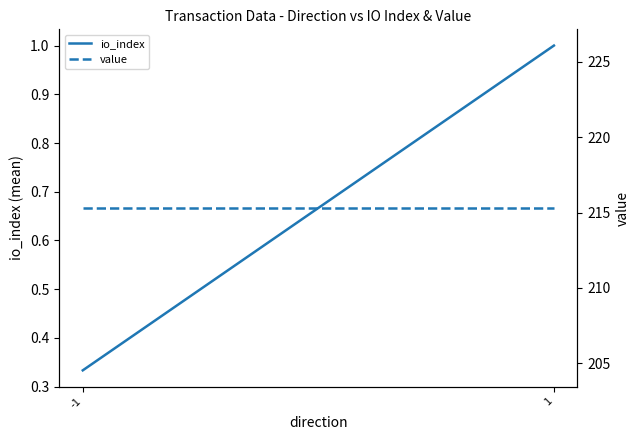

Which series has the widest spread of values?

io_index